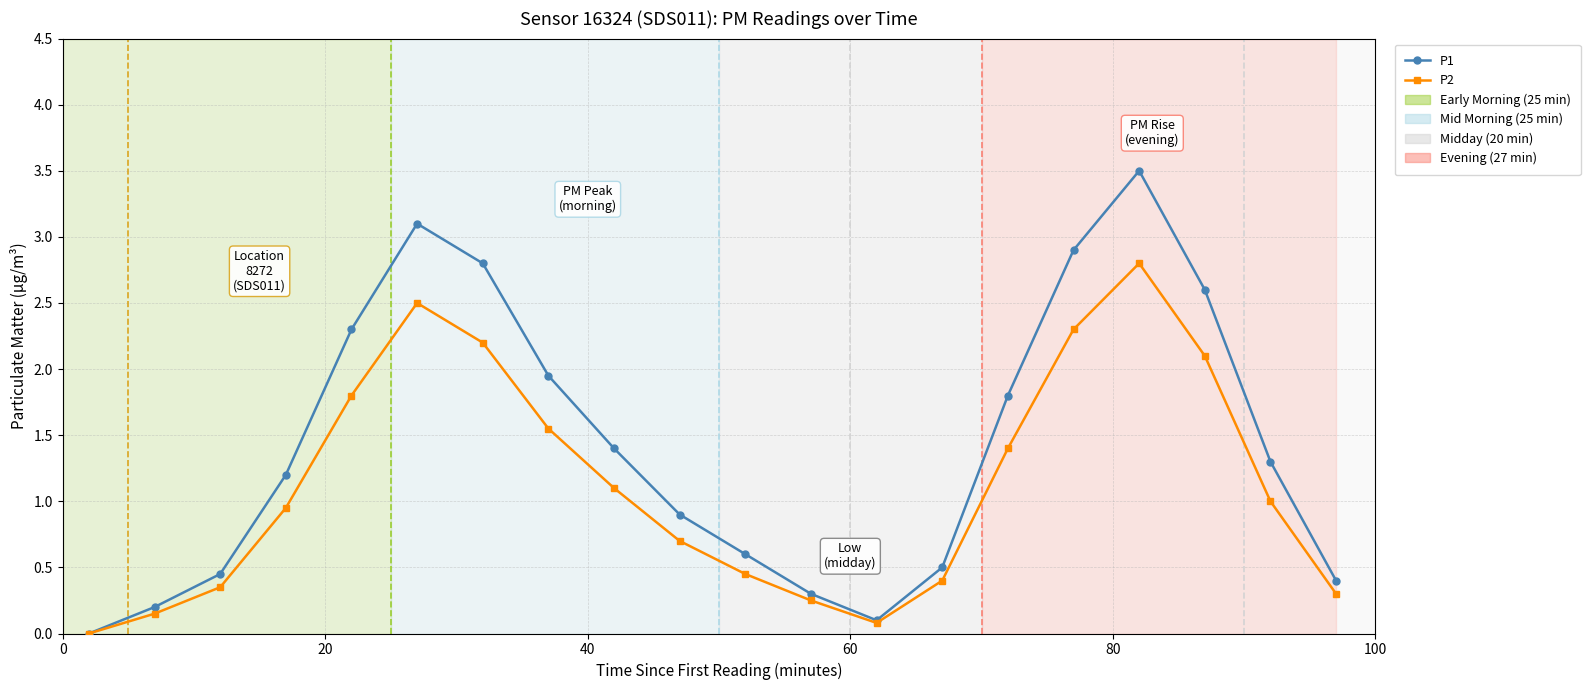

How many data points in P1 are less than 1?

9